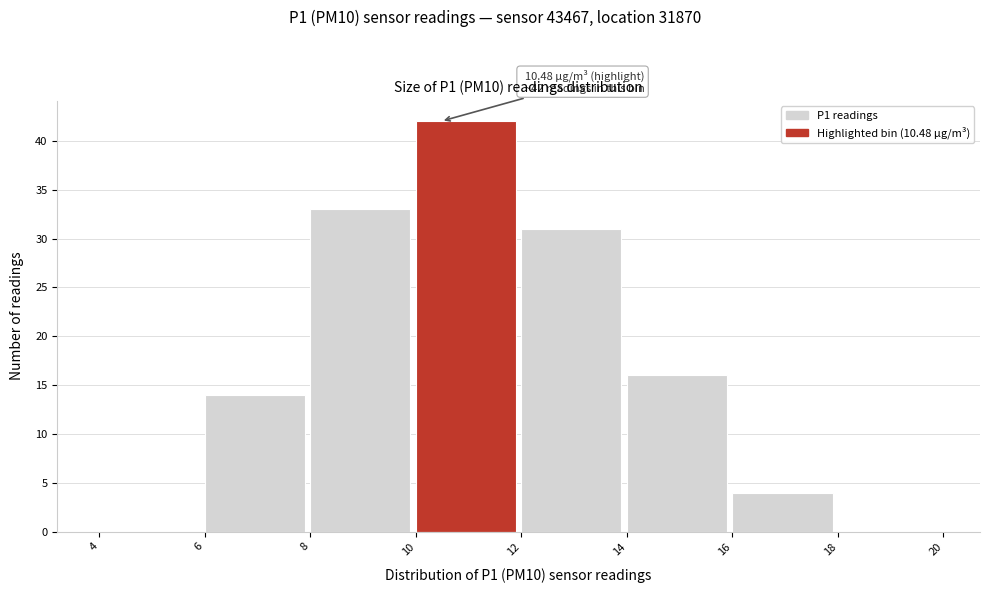

Over which range of the x-axis is the bar tallest?

10 to 12